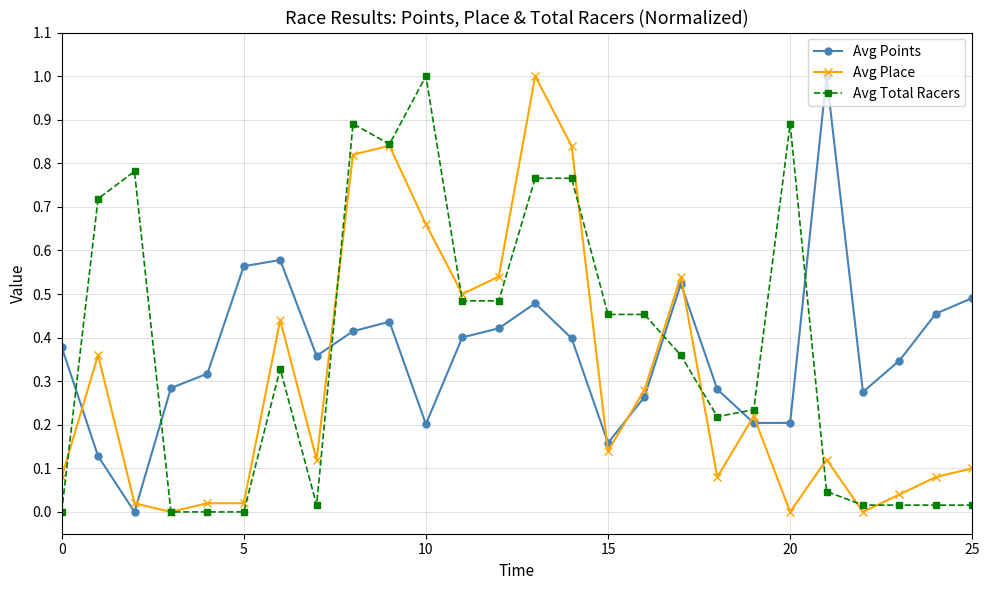

What is the value of the Avg Points point at the 22nd from the left?

1.0